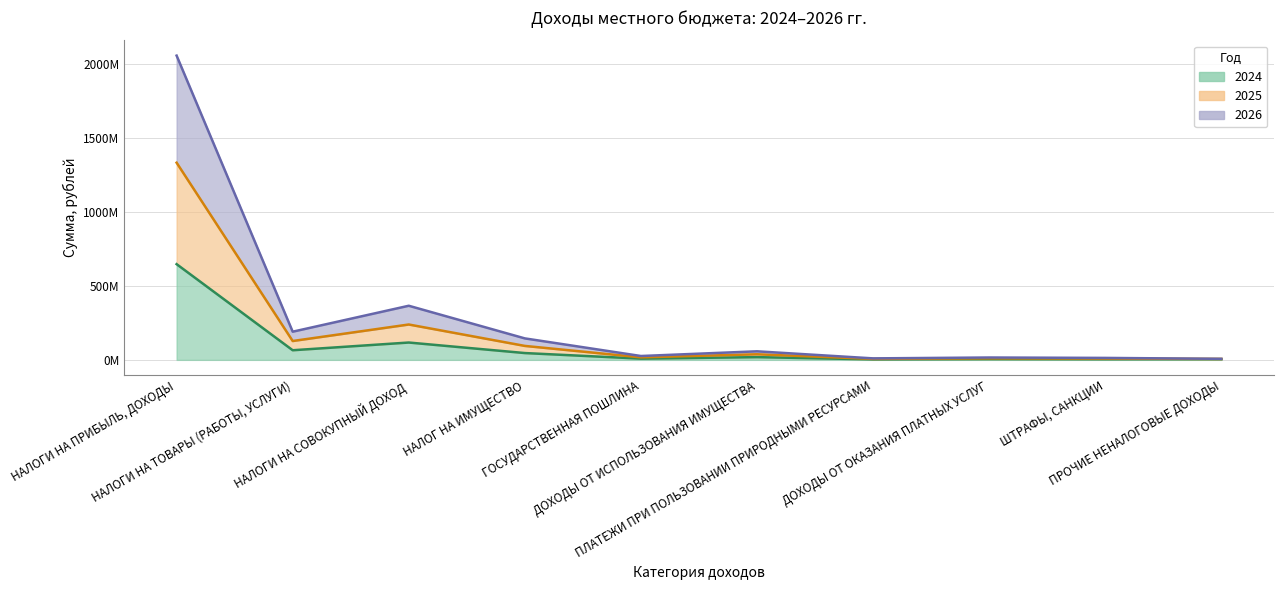

Where does the 2025 series first go above 57750000?

НАЛОГИ НА ПРИБЫЛЬ, ДОХОДЫ